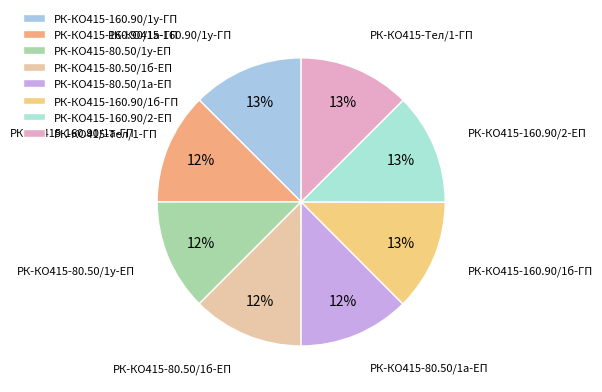

How many slices are in this pie chart?

8